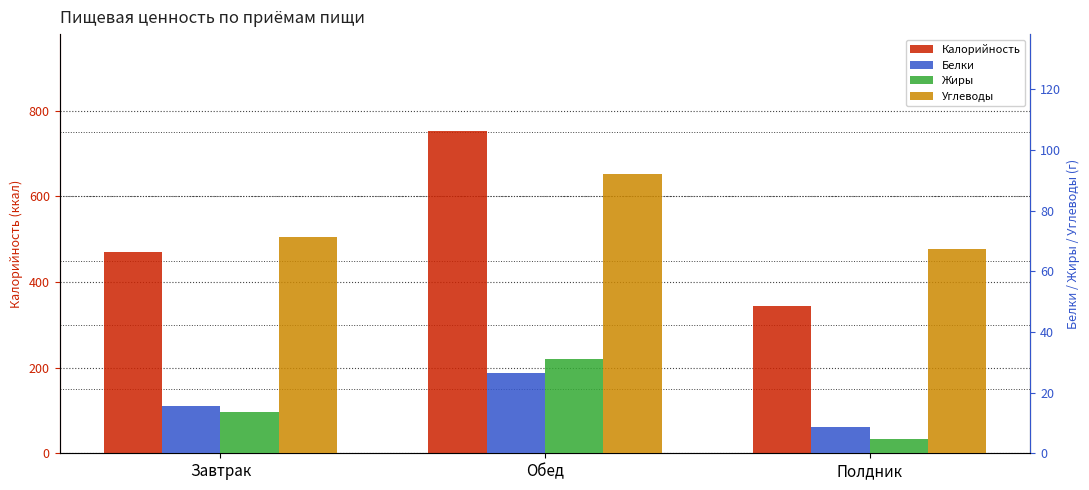

Reading left to right, extract all data points from this chart.

Калорийность: Завтрак=469.8	Обед=753.0	Полдник=345.1
Белки: Завтрак=15.5	Обед=26.6	Полдник=8.7
Жиры: Завтрак=13.5	Обед=31.1	Полдник=4.6
Углеводы: Завтрак=71.3	Обед=92.2	Полдник=67.4